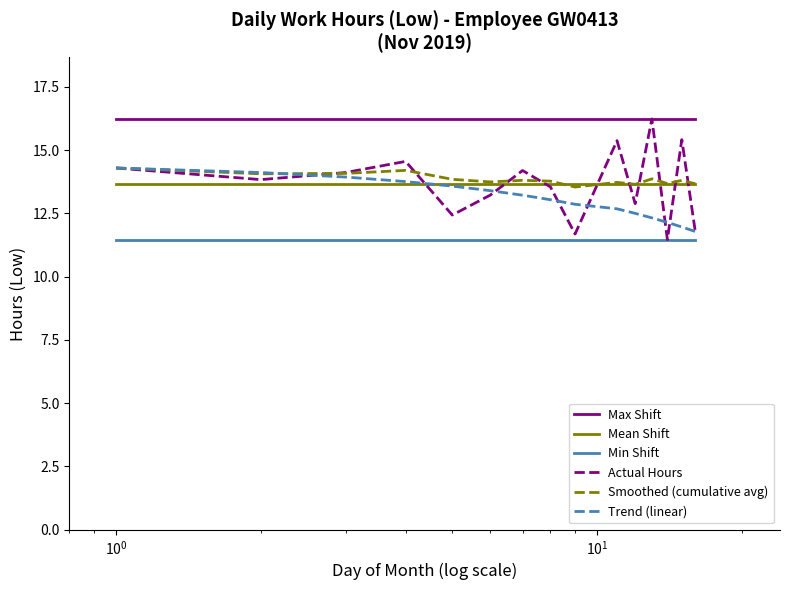

Which series has the largest total across all categories?

Max Shift